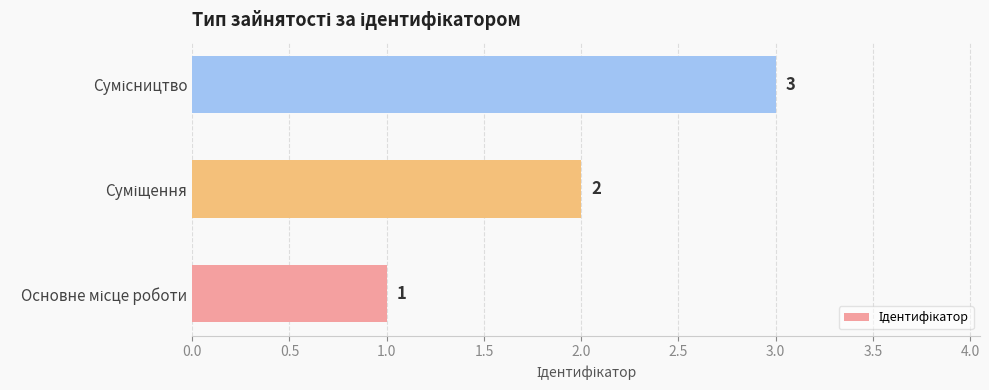

What is the sum of all values?

6